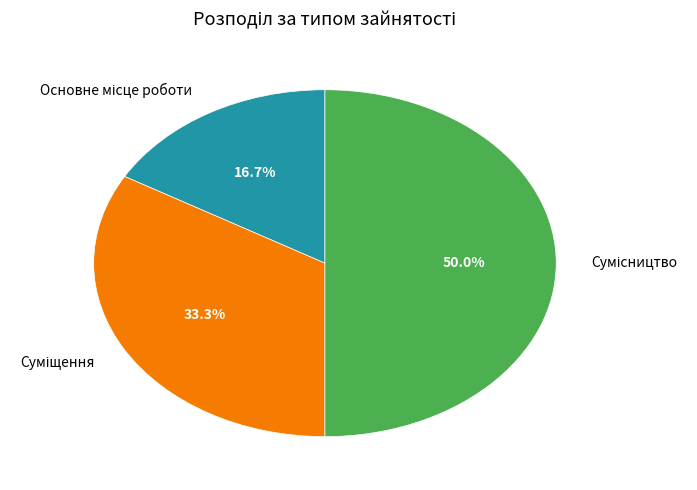

Which slice is the largest?

Сумісництво